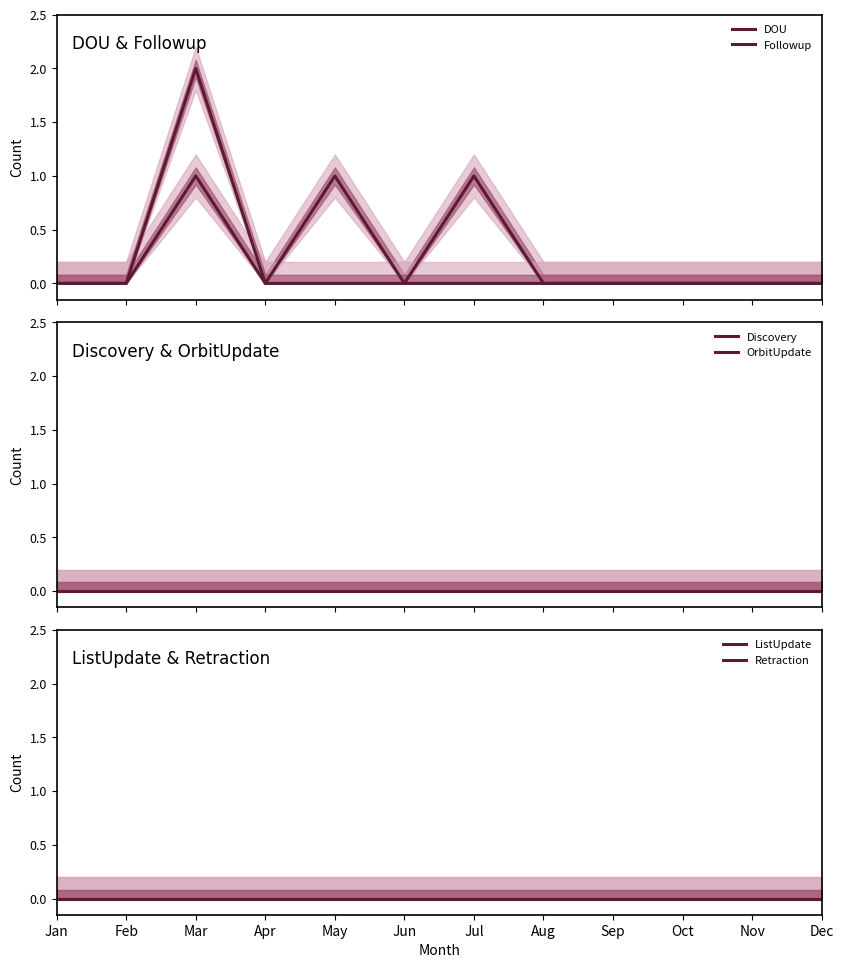

In DOU, how many points are lower than both neighbors (excluding endpoints)?

2